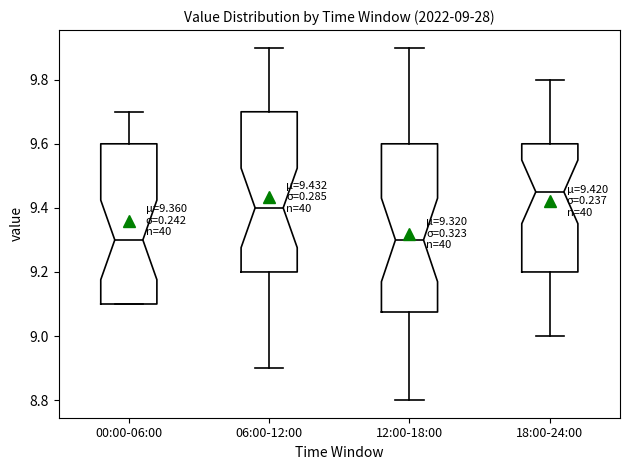

Which box is the tallest, from its lower edge to its upper edge?

12:00-18:00